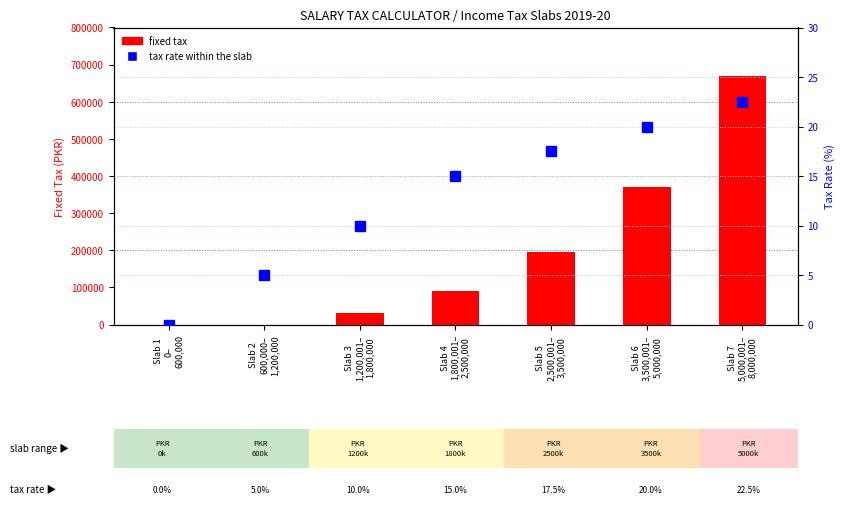

Does the chart contain any negative values?

No